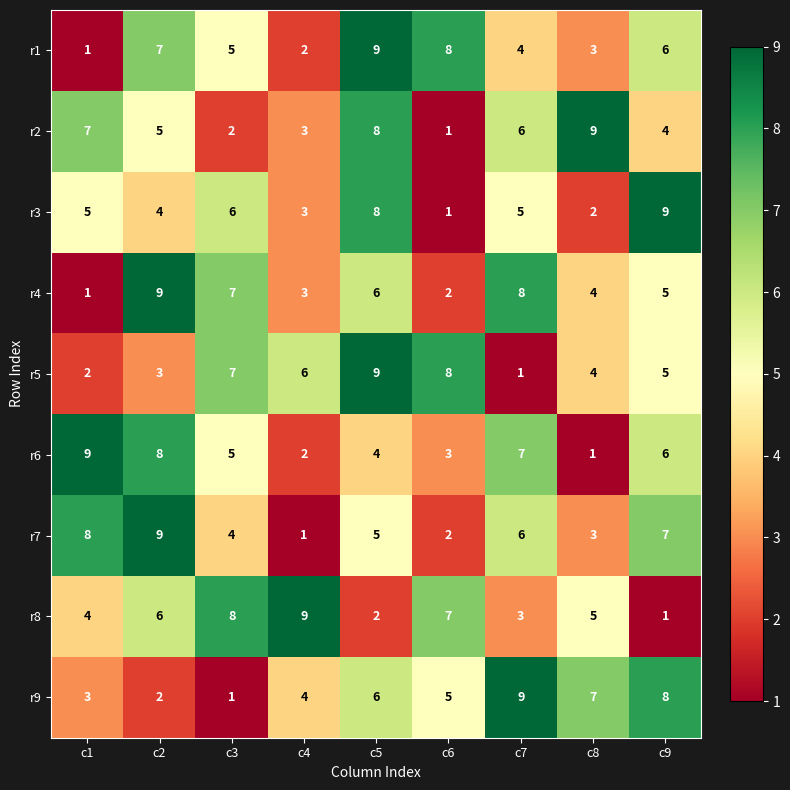

List the labels in order of r9 value, smallest first.

c3, c2, c1, c4, c6, c5, c8, c9, c7